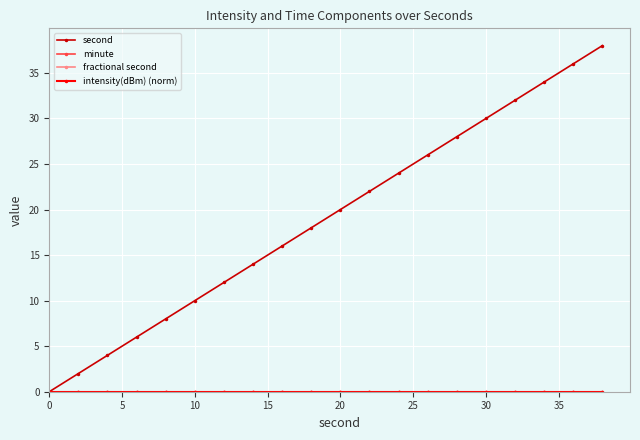

Is this an area chart (filled region under the line)?

No